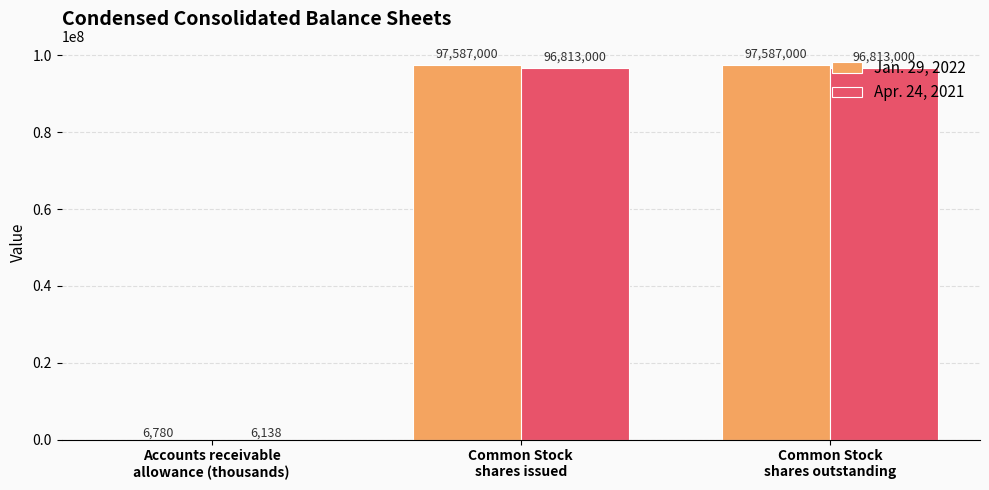

How many Jan. 29, 2022 values are between 6780 and 97587000?

3